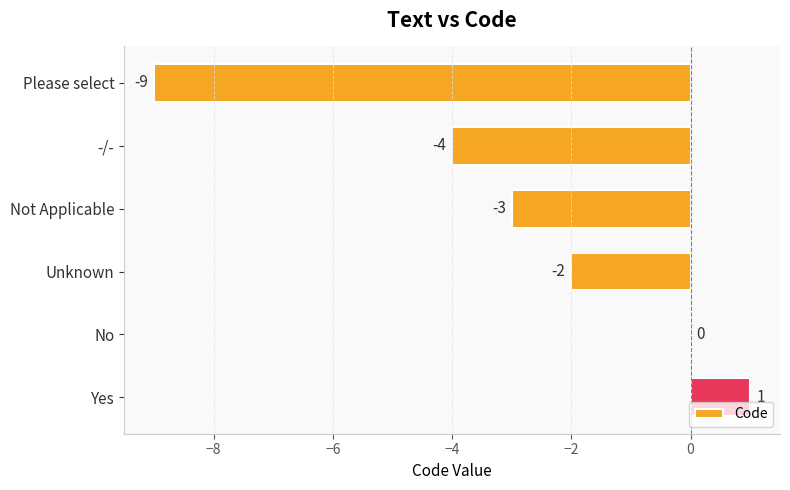

True or false: the data shows -3 at Not Applicable.

True